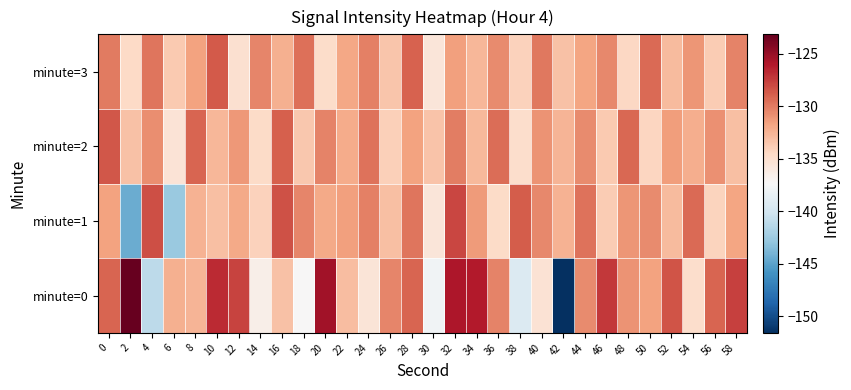

What is the maximum value shown in the chart?

-123.2